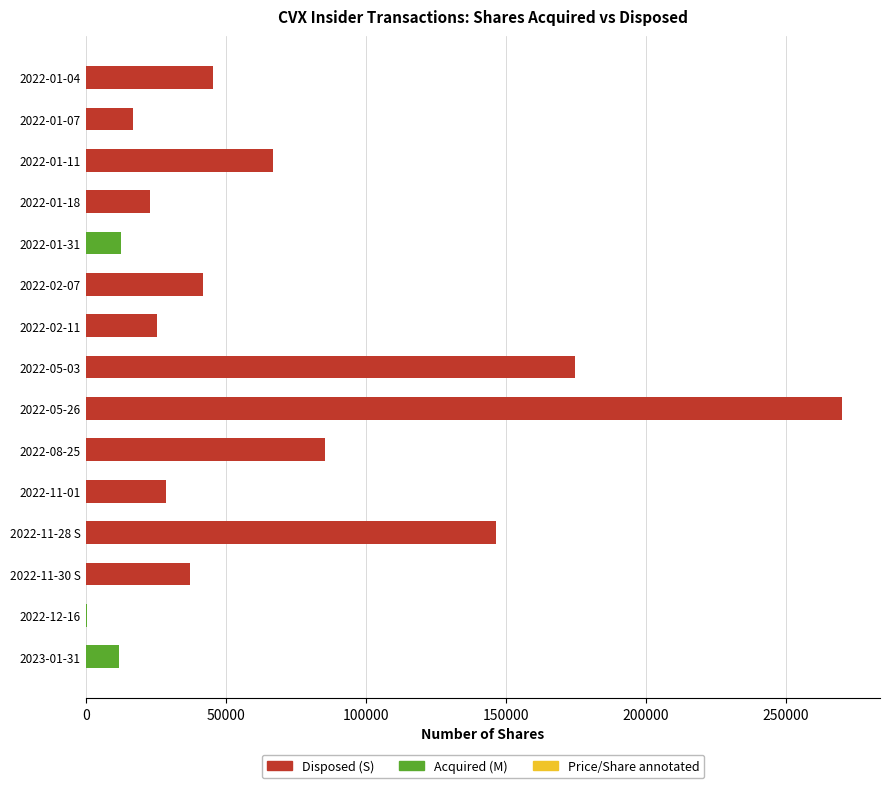

What is the spread (max minus min) of values at 2023-01-31?

11838